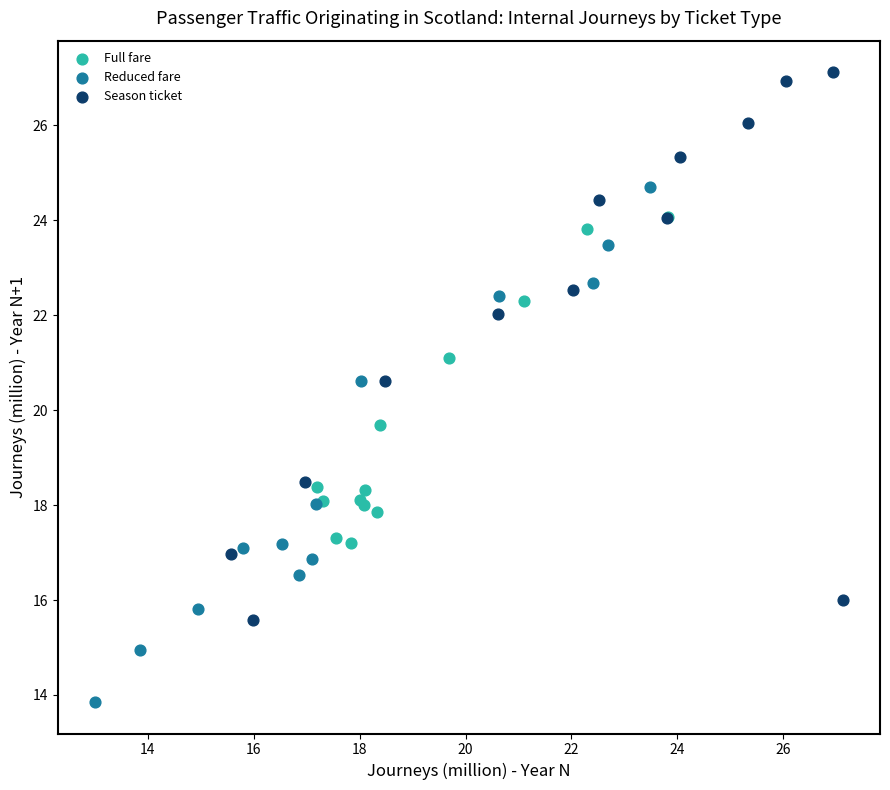

Which series reaches the maximum Y coordinate?

Season ticket